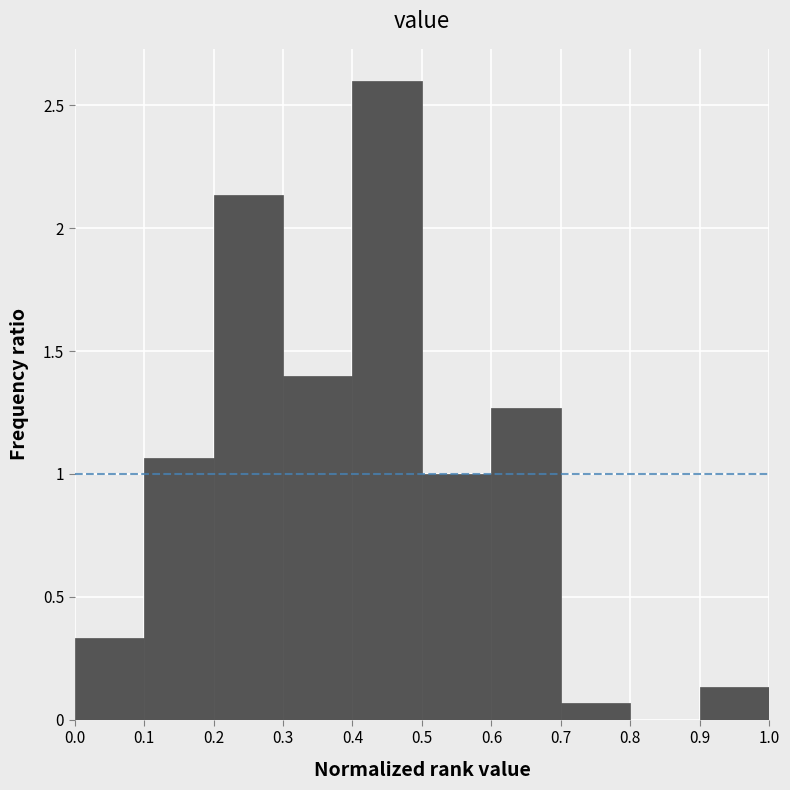

Reading left to right, transcribe this chart: for each bar, give the range it covers on the x-axis and its height. The values are not printed on the chart, so give them approximately, as read against the axis.

0.0 to 0.1: 0.35
0.1 to 0.2: 1.05
0.2 to 0.3: 2.15
0.3 to 0.4: 1.40
0.4 to 0.5: 2.60
0.5 to 0.6: 1.00
0.6 to 0.7: 1.25
0.7 to 0.8: 0.05
0.8 to 0.9: 0
0.9 to 1.0: 0.15